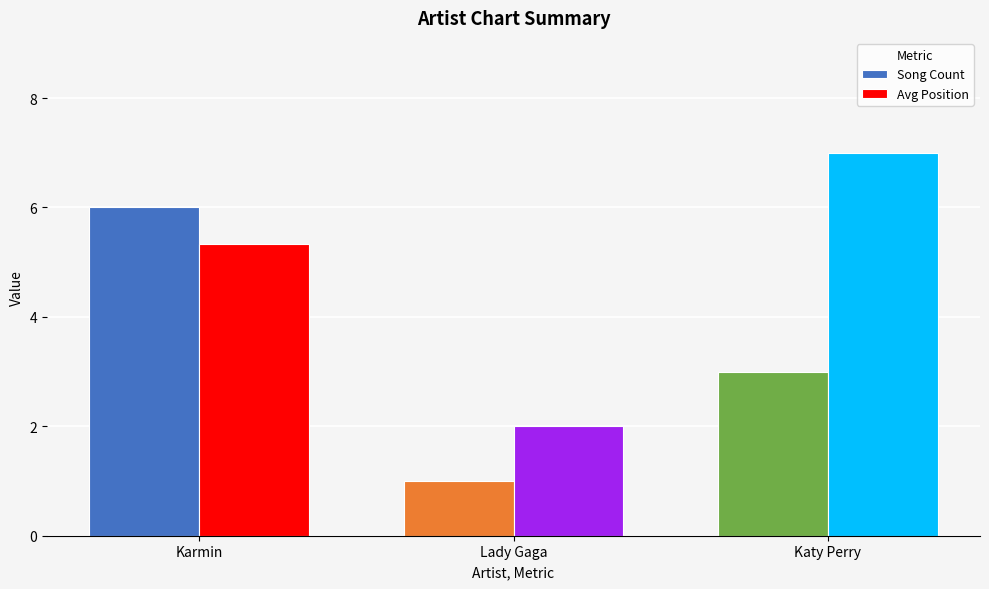

Is it true that Avg Position equals 9.8 at Katy Perry?

False